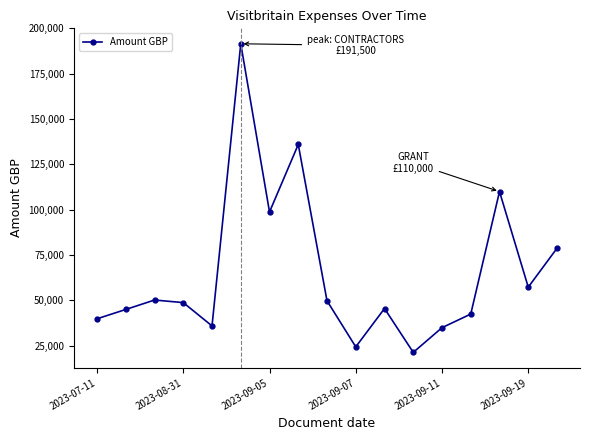

How many distinct data groups are displayed?

1